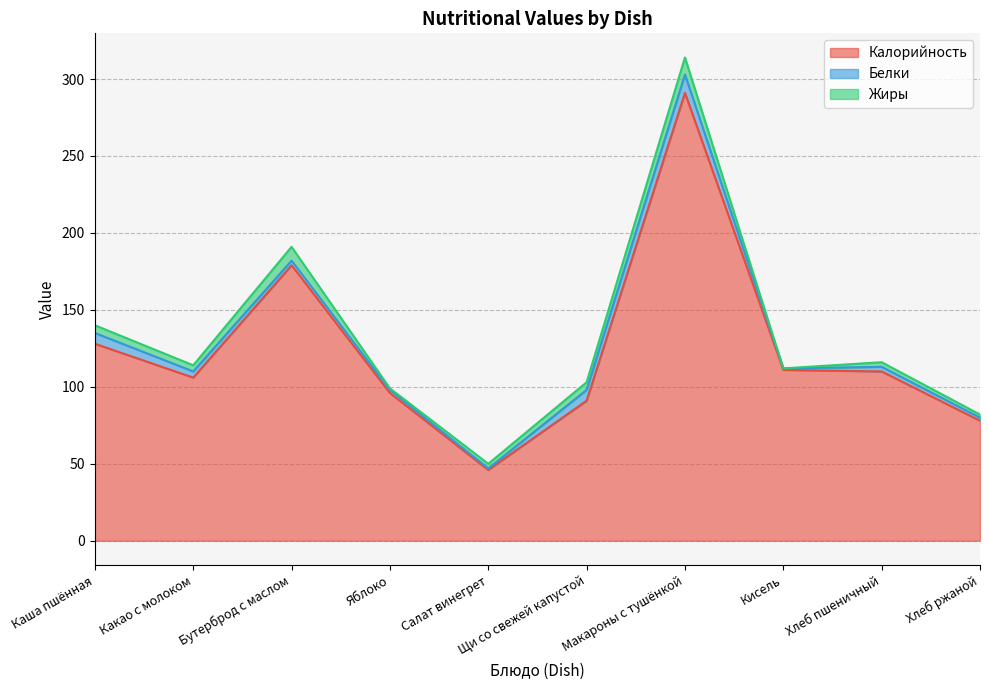

What is the label of the 7th point from the right?

Яблоко